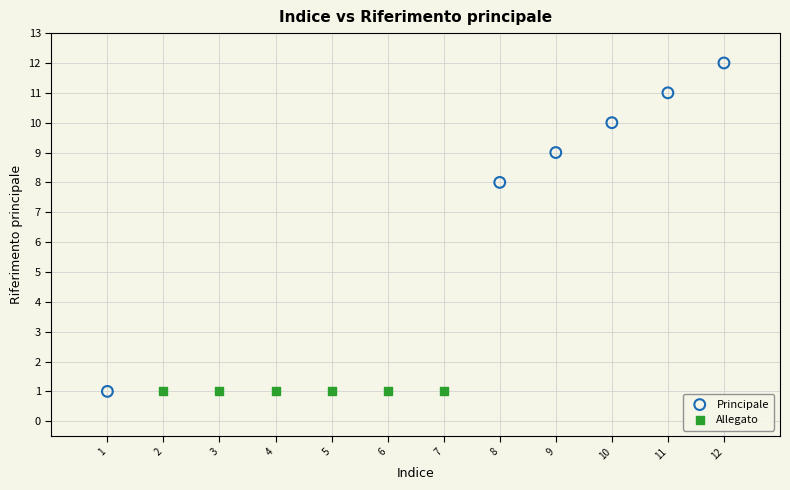

Which series contains the highest Y value?

Principale